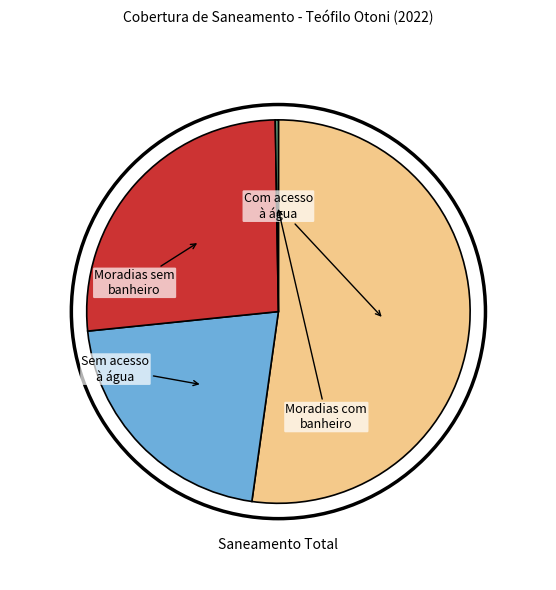

Is there any slice that represents more than half of the pie?

Yes